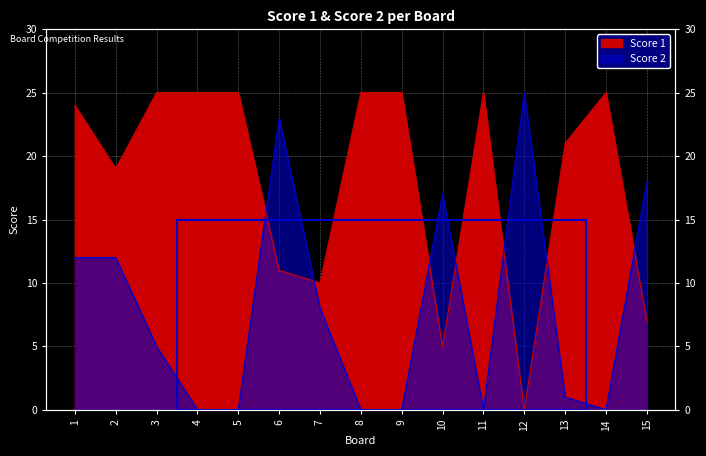

What is the difference between the Score 1 values at 6 and 2?

8